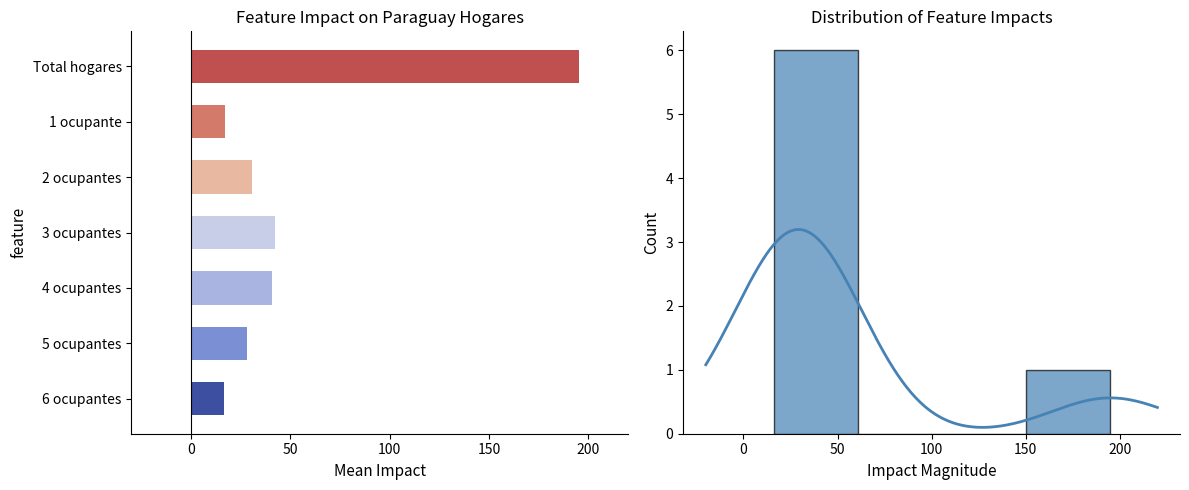

How many data points are above 1?

1